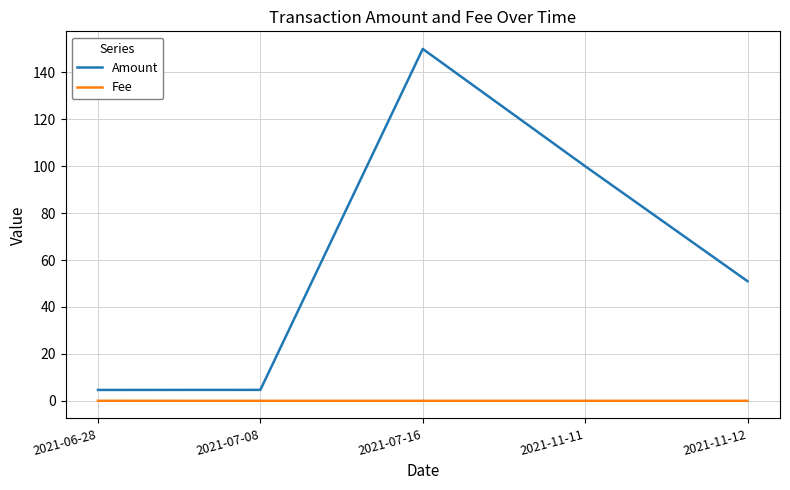

Which series has the largest total across all categories?

Amount